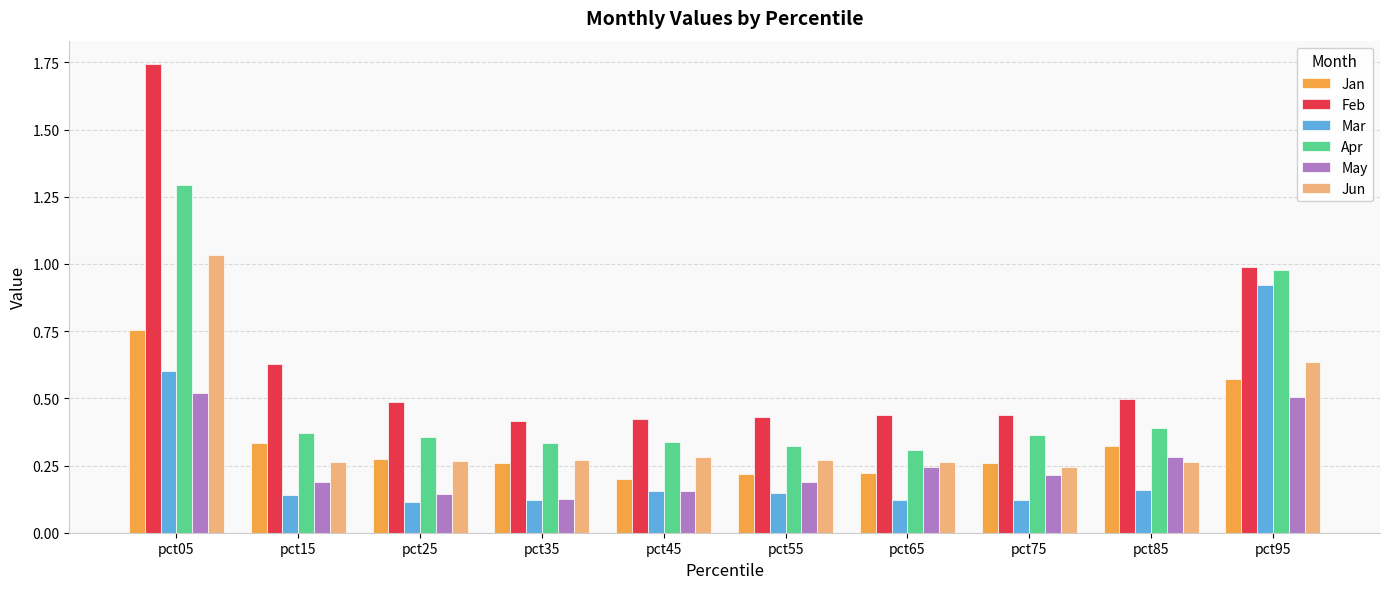

How many bars are there in total?

60